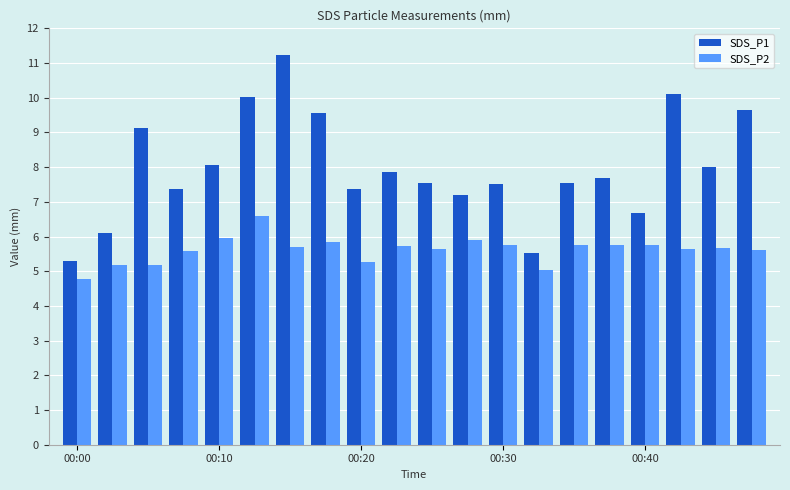

What is the maximum value for SDS_P1?

11.2